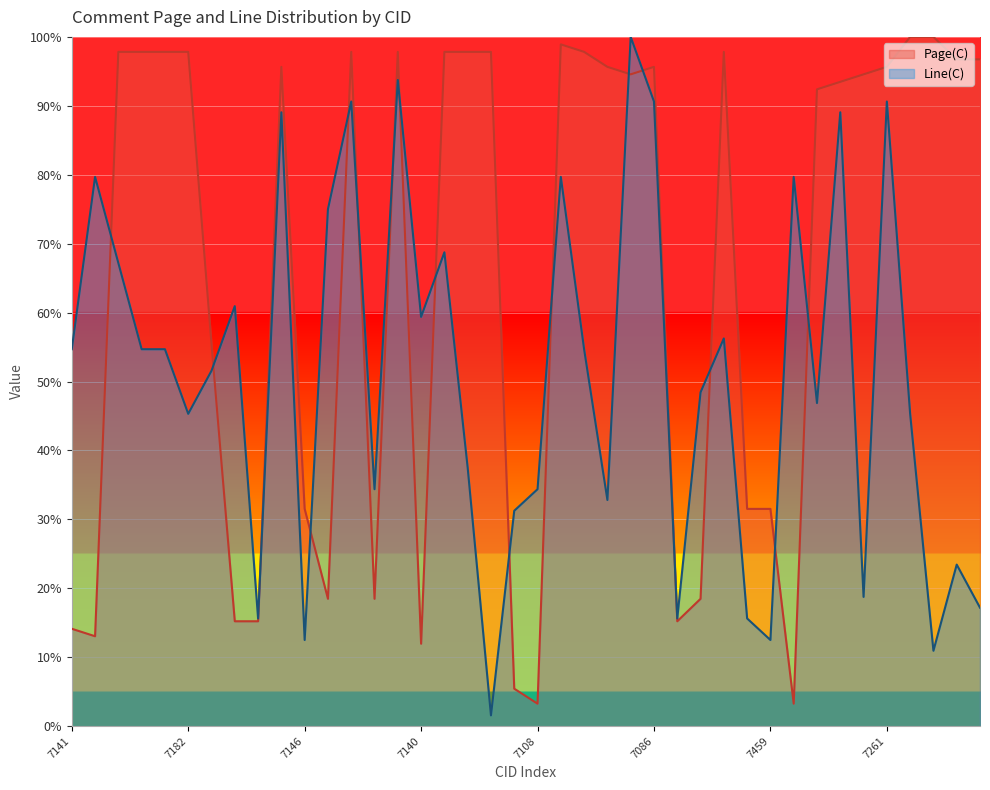

Which series has the largest total across all categories?

Page(C)